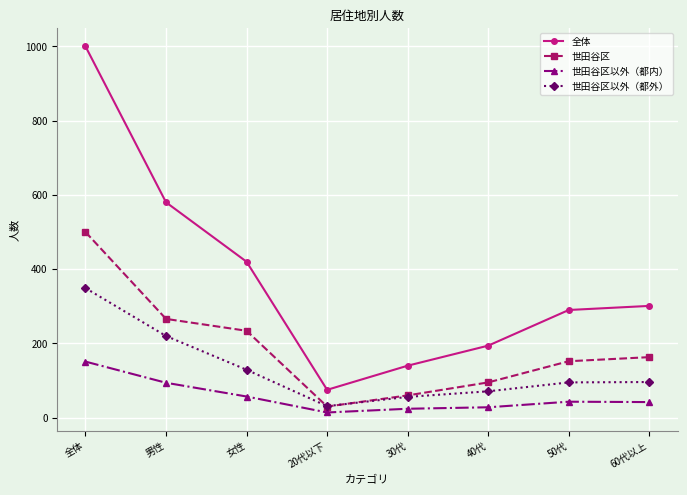

What is the difference between the highest and lowest values at 女性?

363